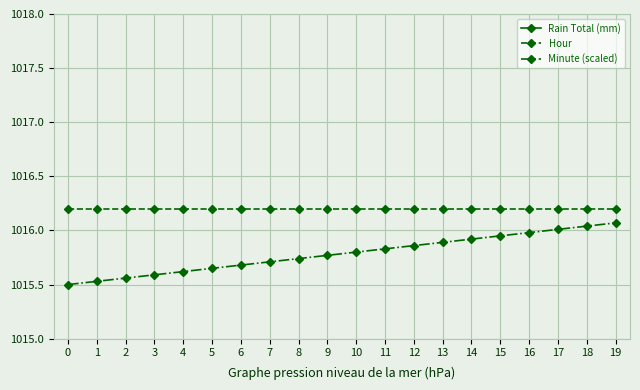

Which series has the largest range (max minus min)?

Rain Total (mm)